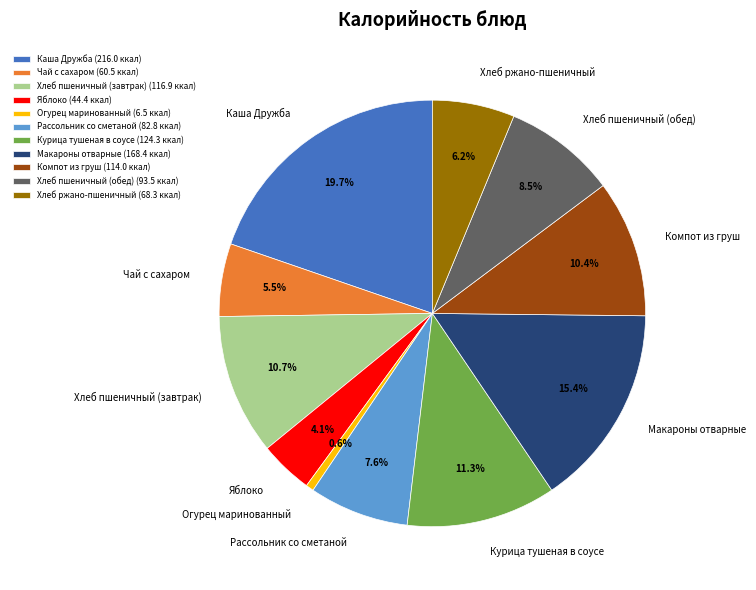

Is the sum of Хлеб пшеничный (обед) and Хлеб ржано-пшеничный greater than half?

No